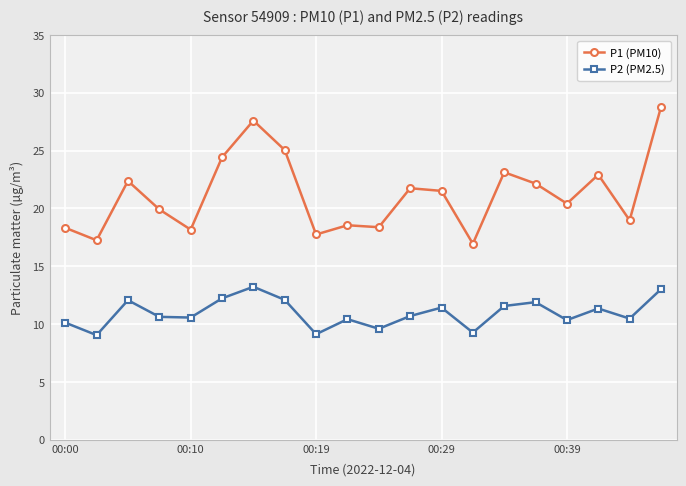

What is the difference between the second highest and second lowest values in the P2 (PM2.5) series?

3.9